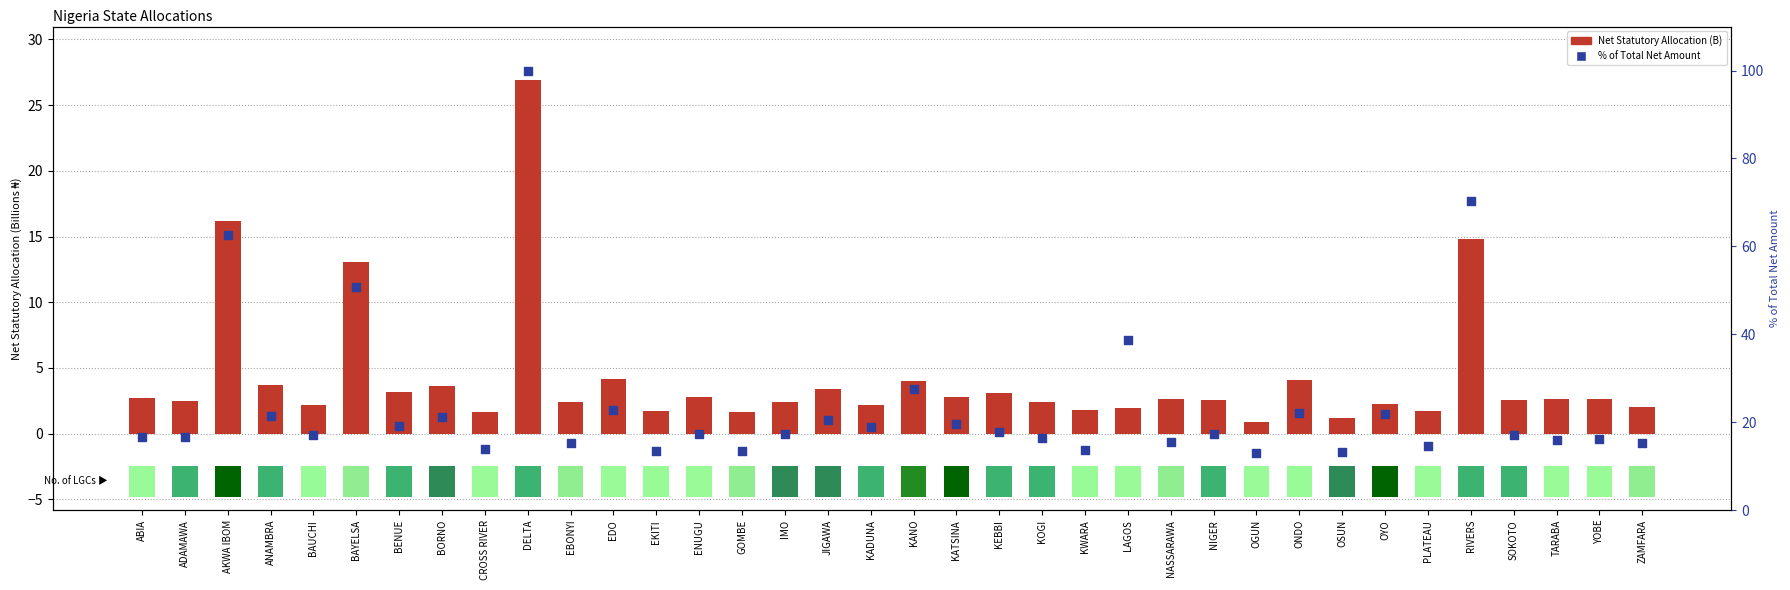

Which series has the largest total across all categories?

% of Total Net Amount